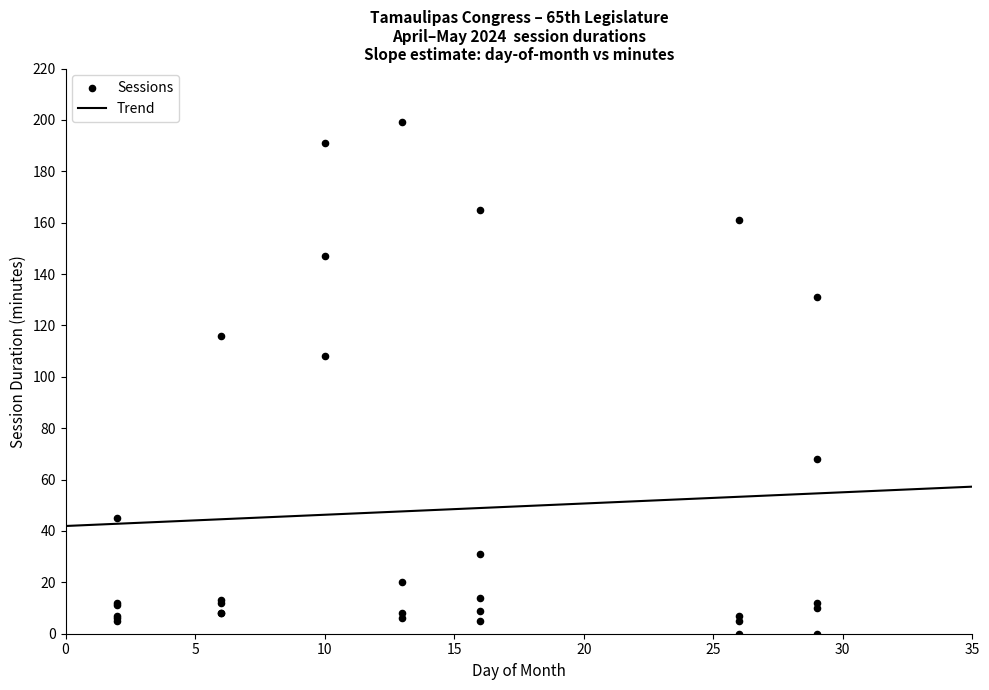

What Y value in the scatter plot is closest to 99?

108